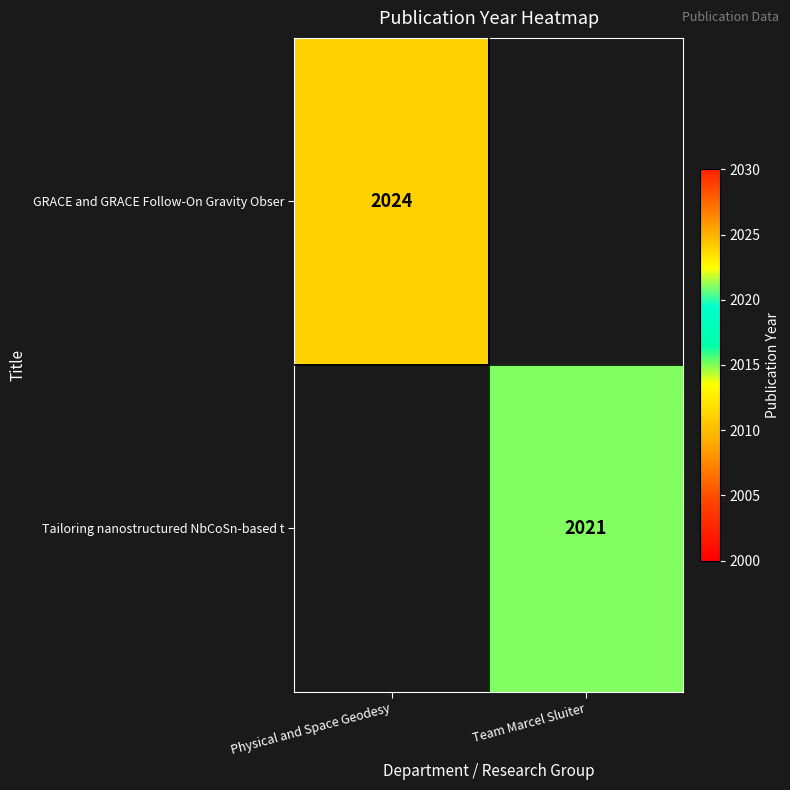

The value of Tailoring nanostructured NbCoSn-based t at Team Marcel Sluiter is 2021. True or false?

True